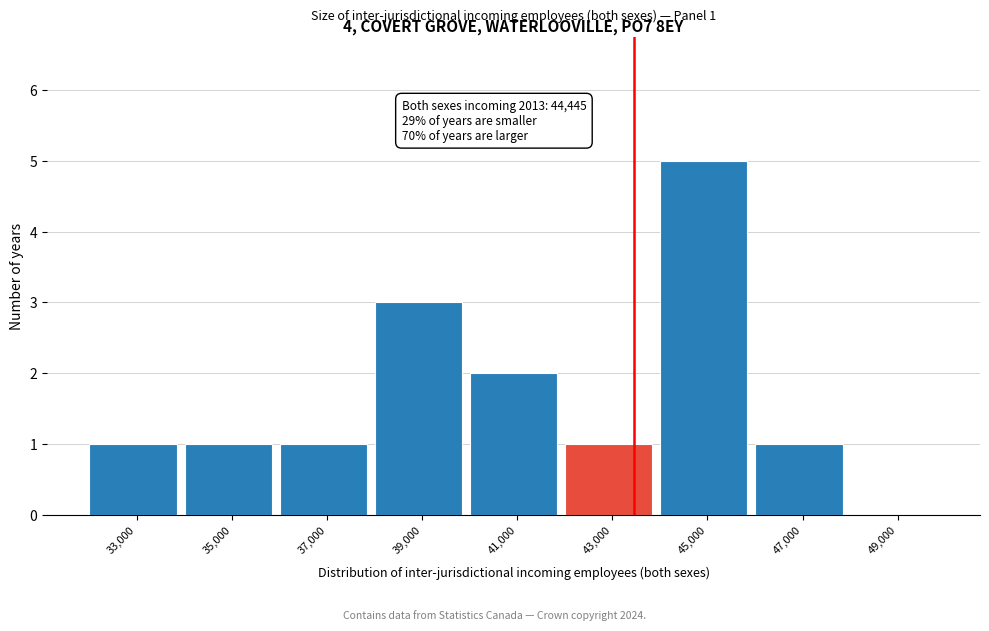

Reading left to right, what are all the values shown in this chart?

33,000=1	35,000=1	37,000=1	39,000=3	41,000=2	43,000=1	45,000=5	47,000=1	49,000=0